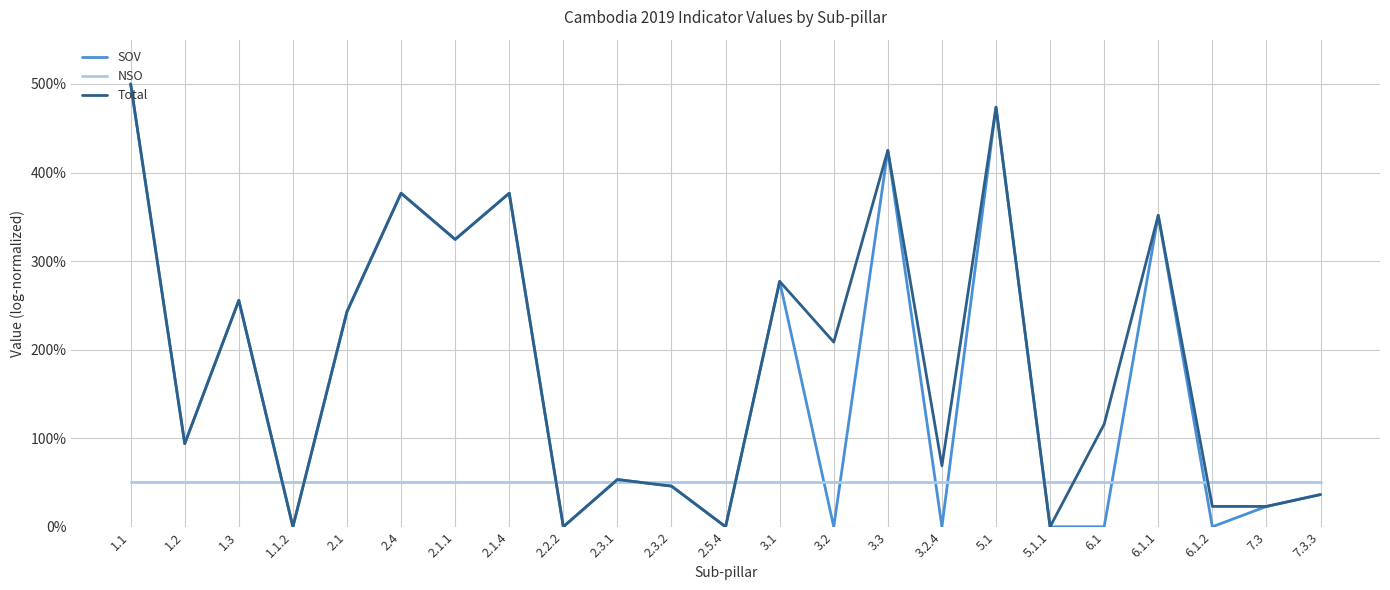

True or false: NSO and Total cross at least once.

True